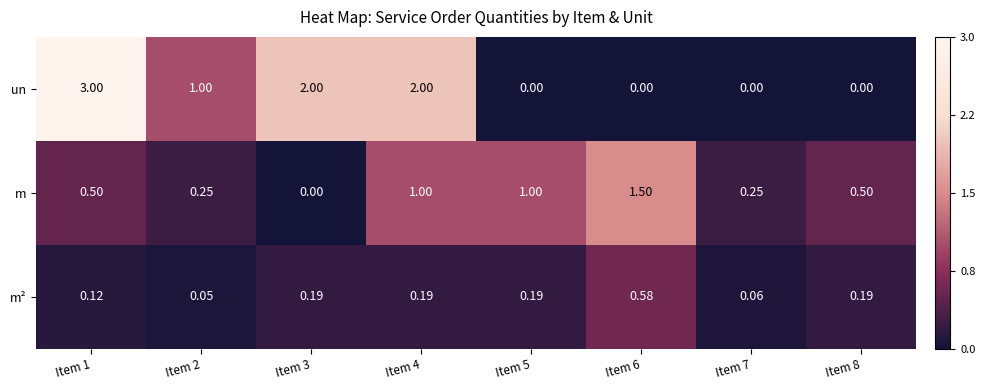

Between Item 1 and Item 7, which series saw the biggest shift?

un